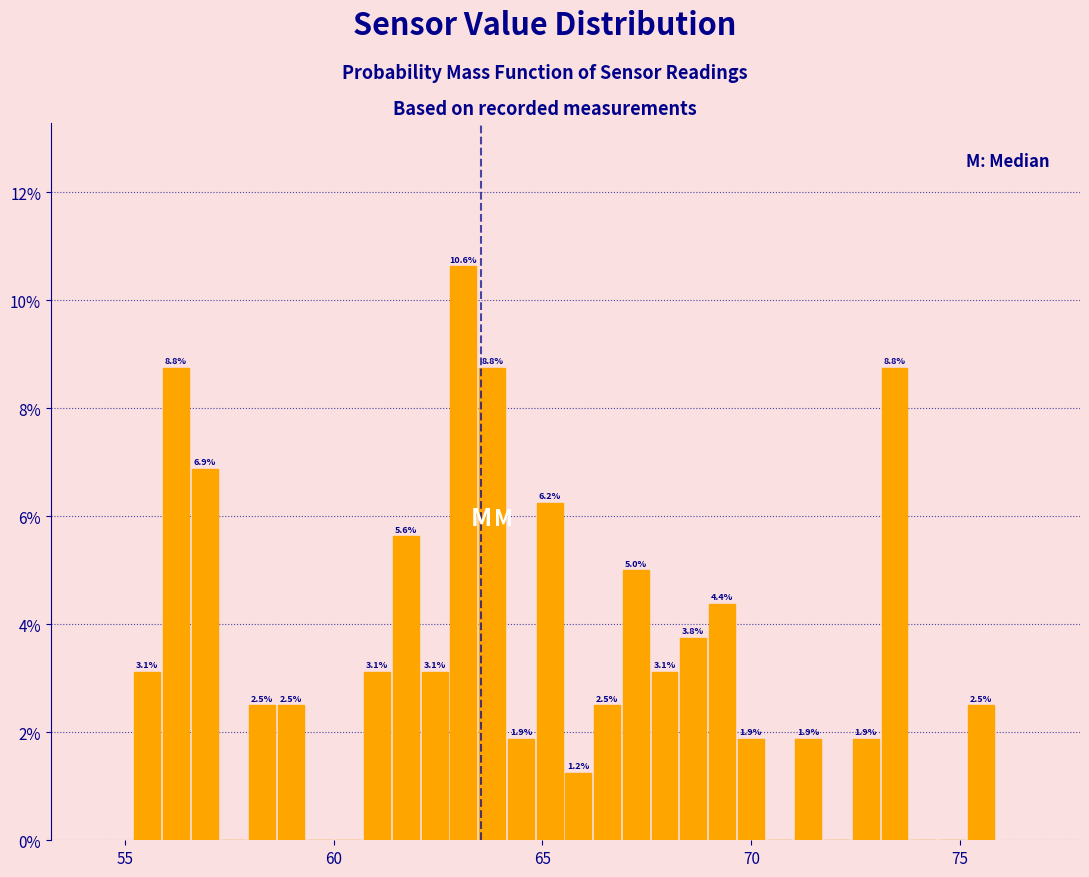

Read against the x-axis, roughly where is the centre of the tallest bar?

63.0